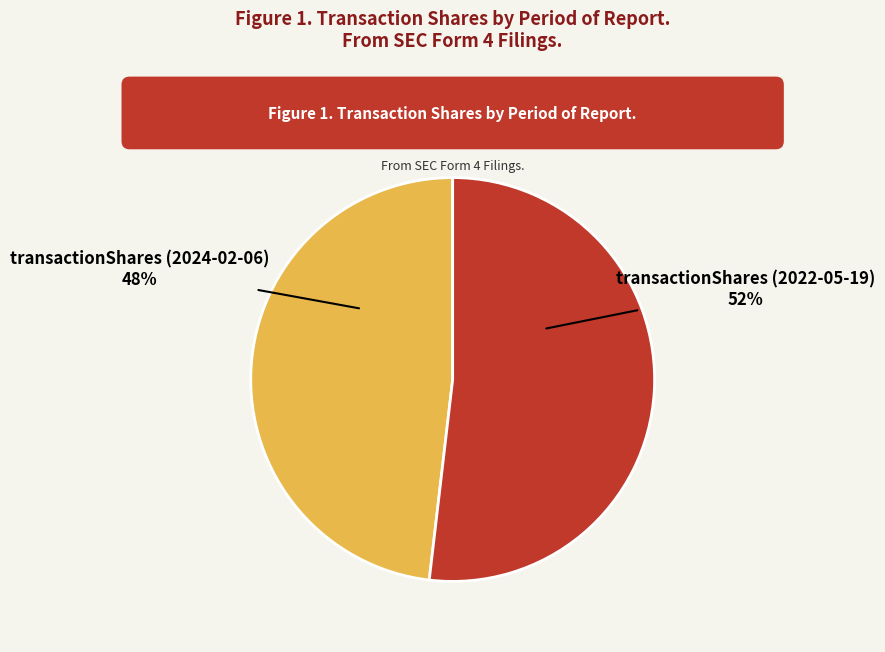

Is there any slice that represents more than half of the pie?

Yes